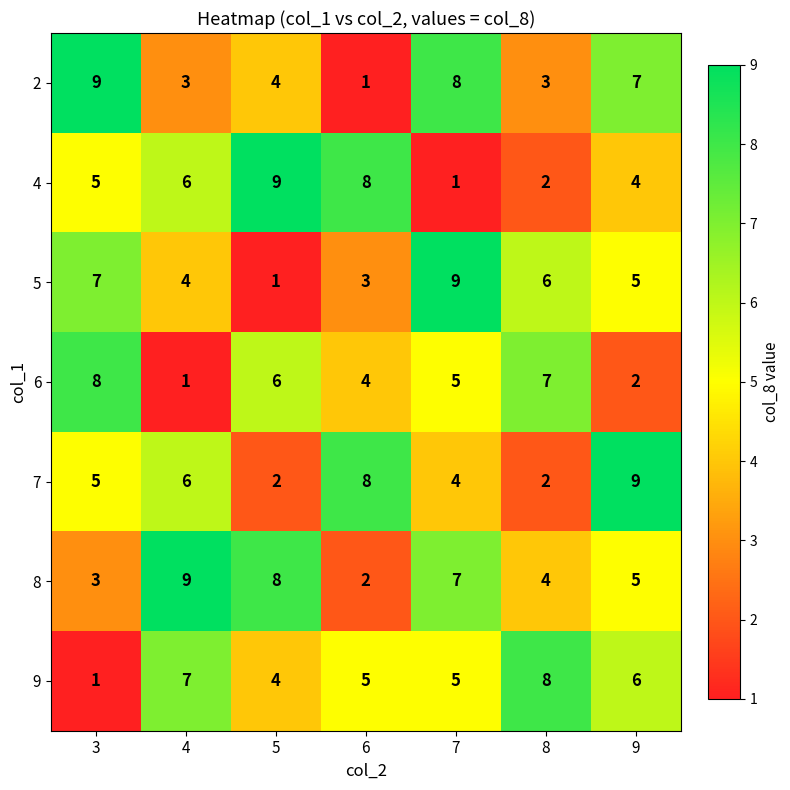

Read the 5 value at 6.

3